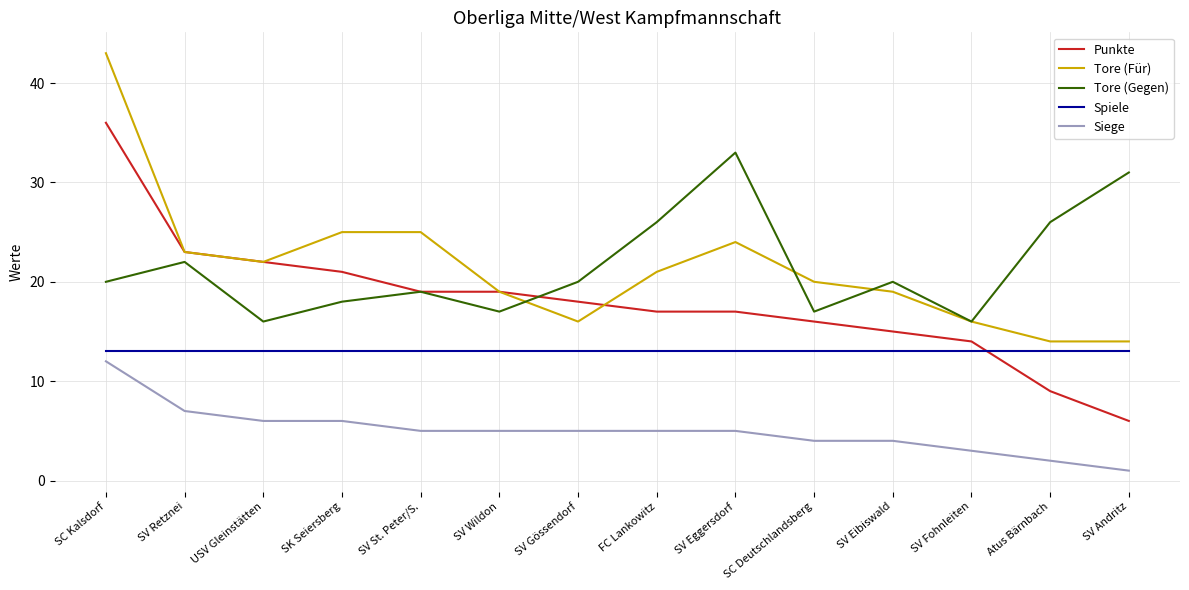

What are all the series names shown in the legend?

Punkte, Tore (Für), Tore (Gegen), Spiele, Siege